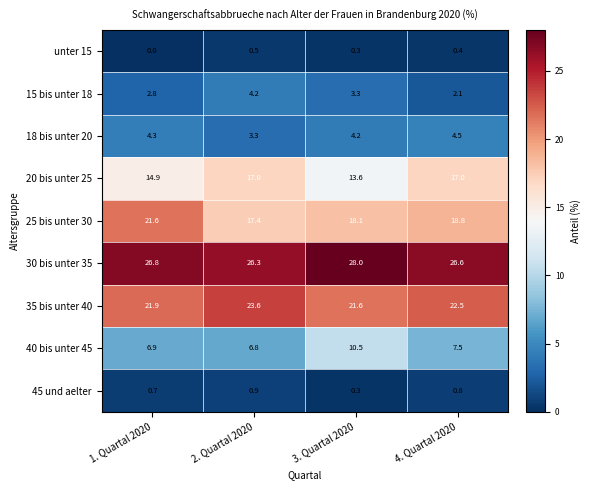

Between 2. Quartal 2020 and 4. Quartal 2020, which series saw the biggest shift?

15 bis unter 18